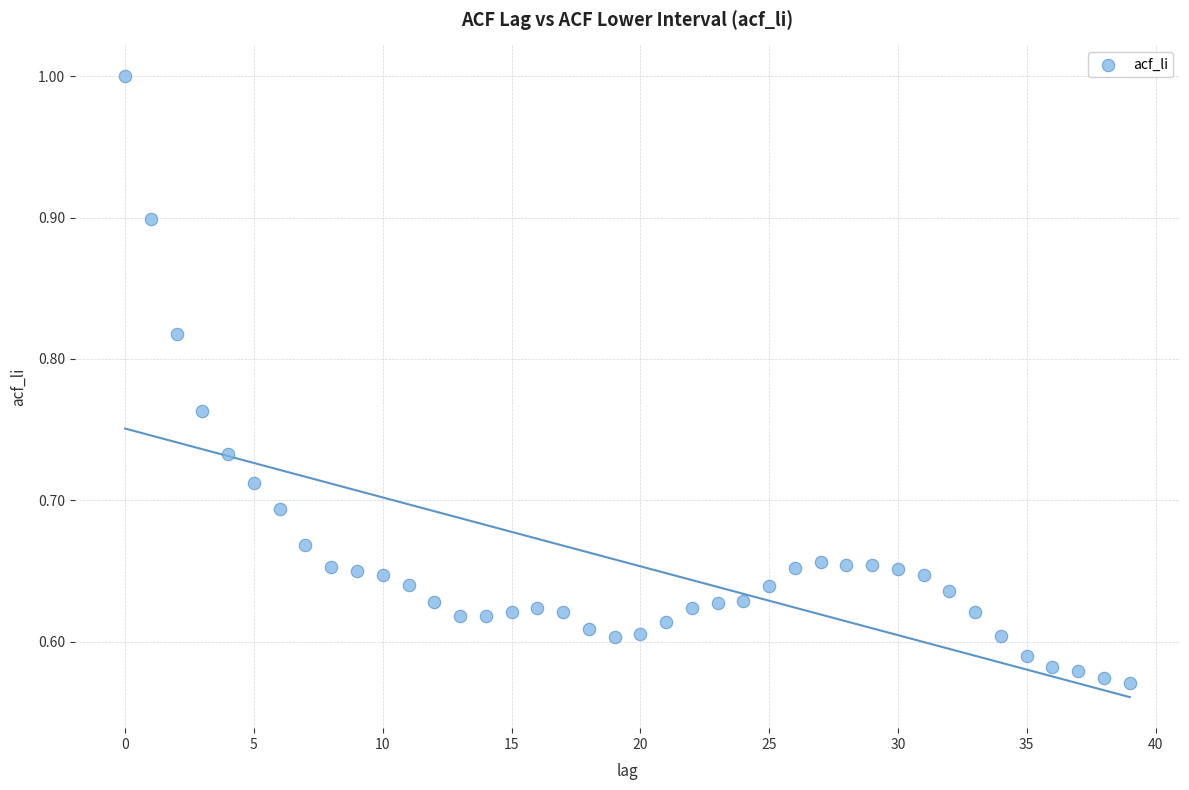

What is the range of Y values (max minus min)?

0.4